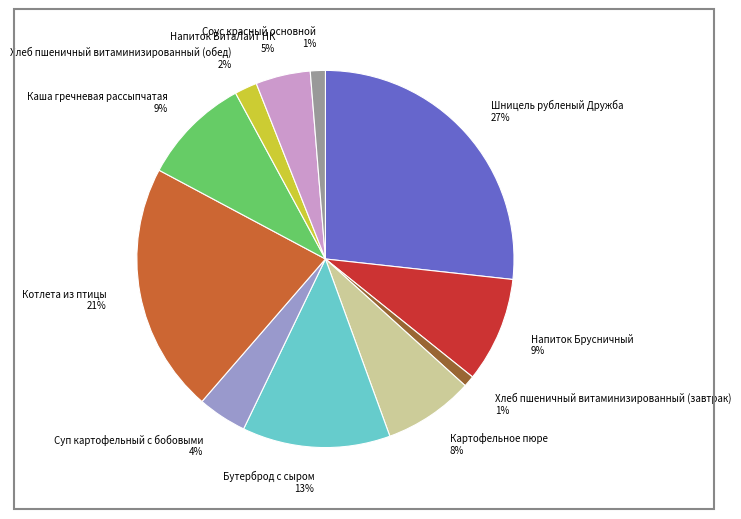

Do Котлета из птицы and Хлеб пшеничный витаминизированный (обед) together represent more than half of the pie?

No